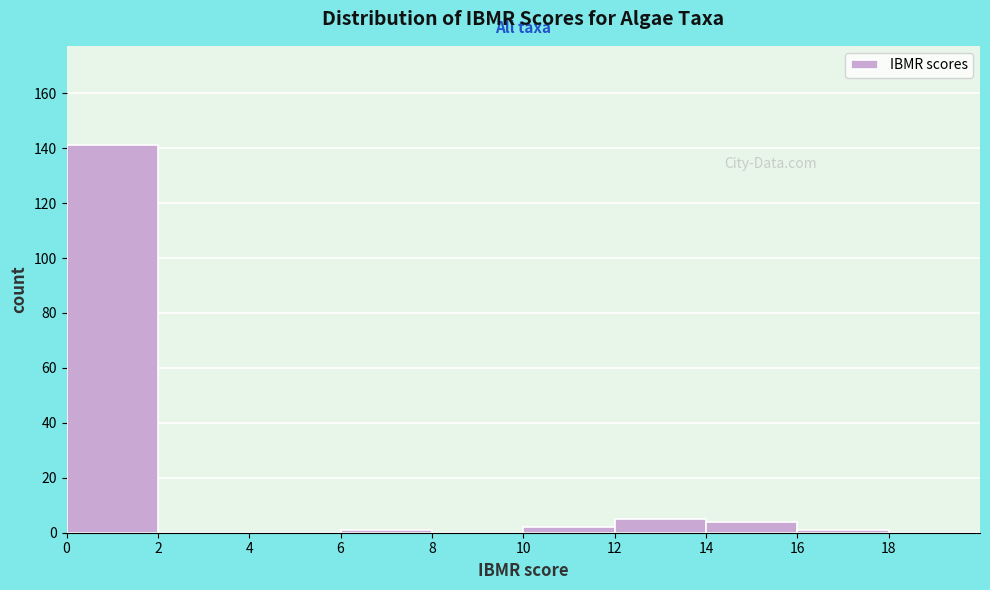

Reading left to right, transcribe this chart: for each bar, give the range it covers on the x-axis and its height. The values are not printed on the chart, so give them approximately, as read against the axis.

0 to 2: 142
2 to 4: 0
4 to 6: 0
6 to 8: under 2
8 to 10: 0
10 to 12: 2
12 to 14: 6
14 to 16: 4
16 to 18: under 2
18 to 20: 0